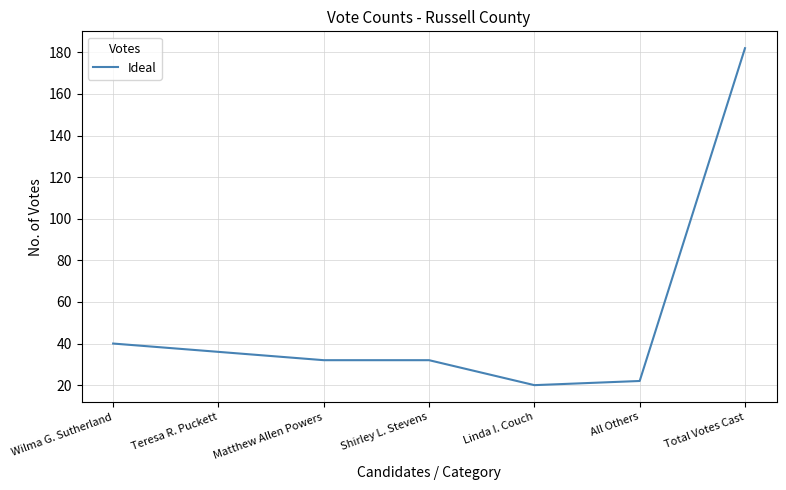

What is the change in value from Shirley L. Stevens to Total Votes Cast?

+150